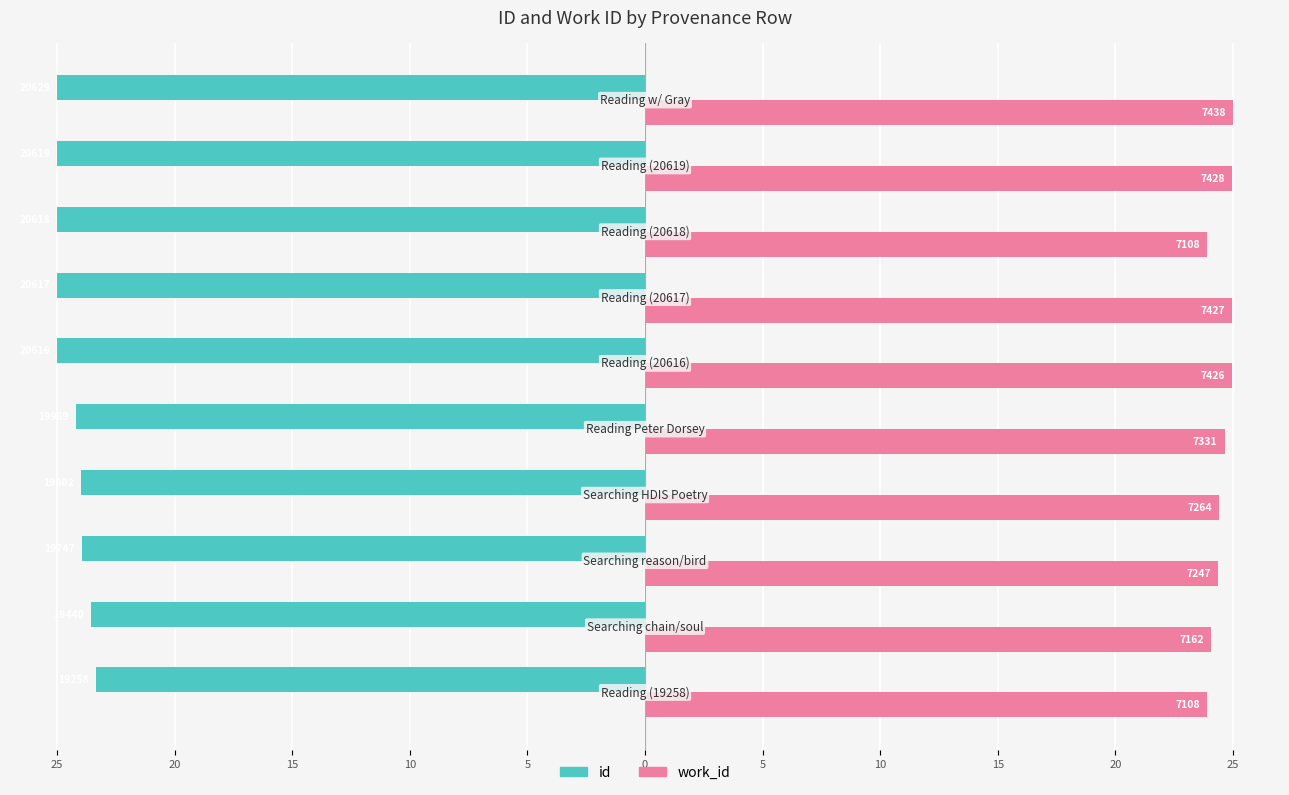

What are all the series names shown in the legend?

id, work_id